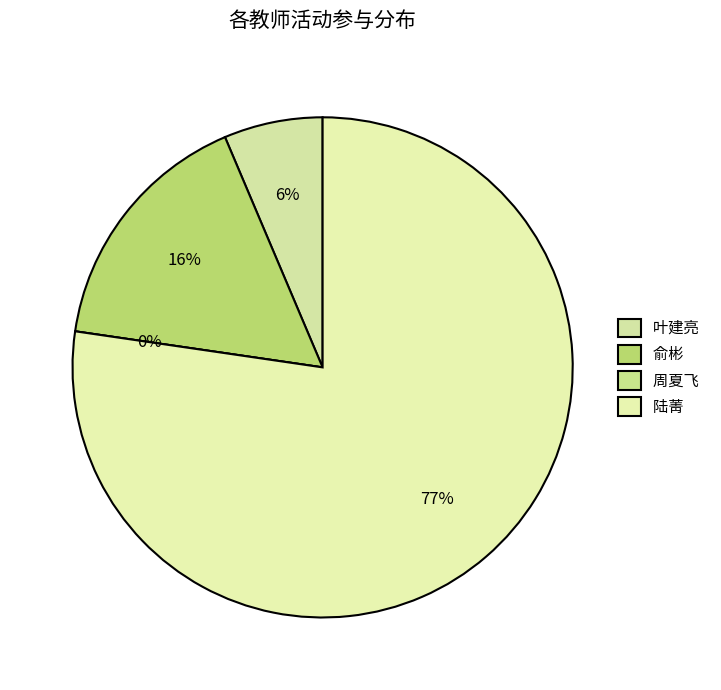

Which slice is the largest?

陆菁(专业实习)